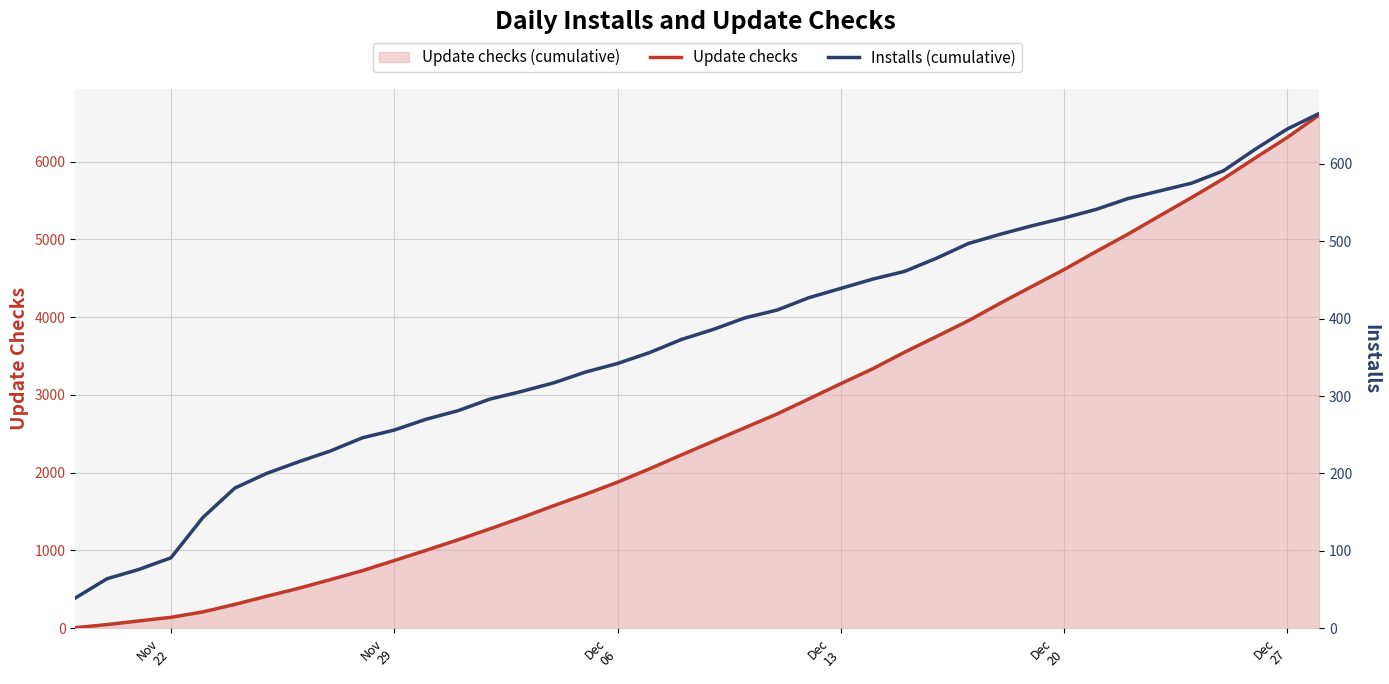

List the series in order of their peak value, lowest first.

Installs (cumulative), Update checks